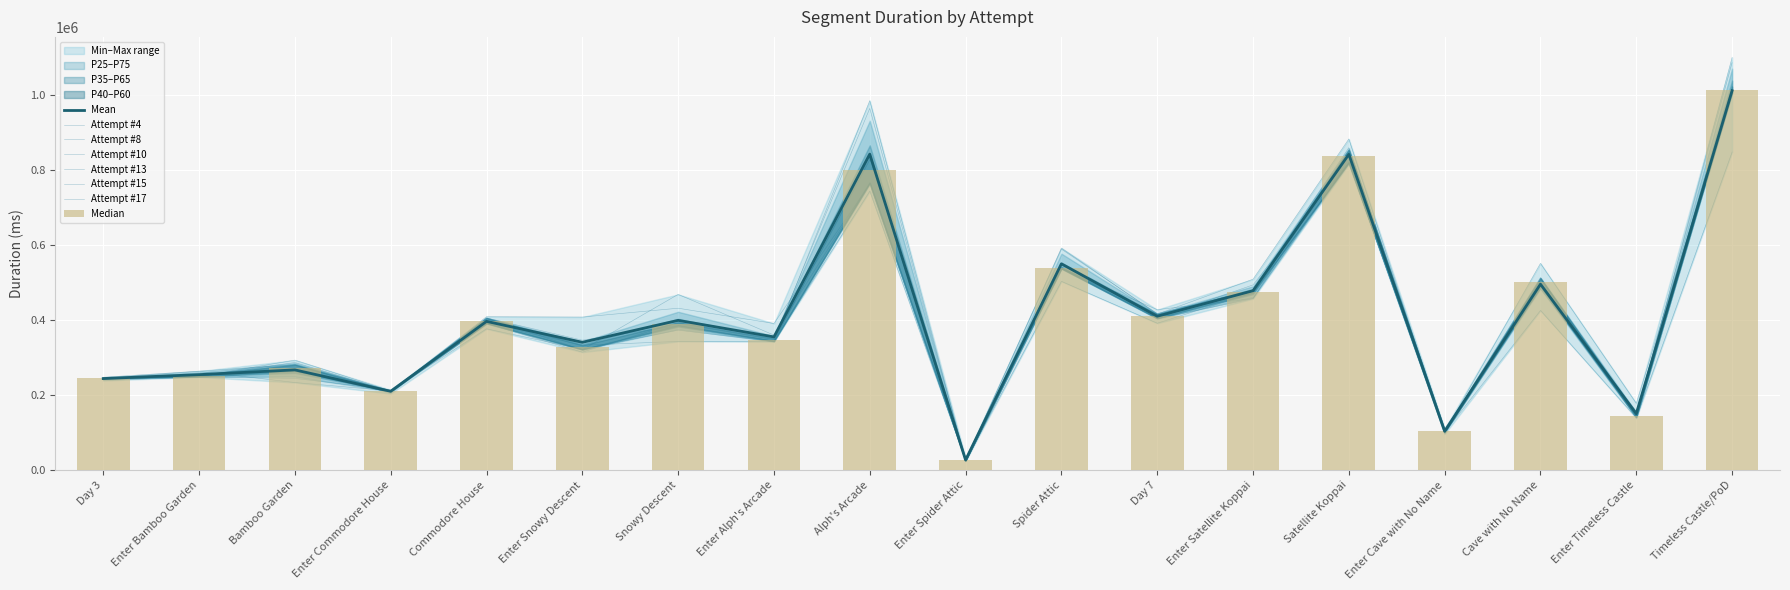

How many values in the Attempt #10 series are below 390390?

9